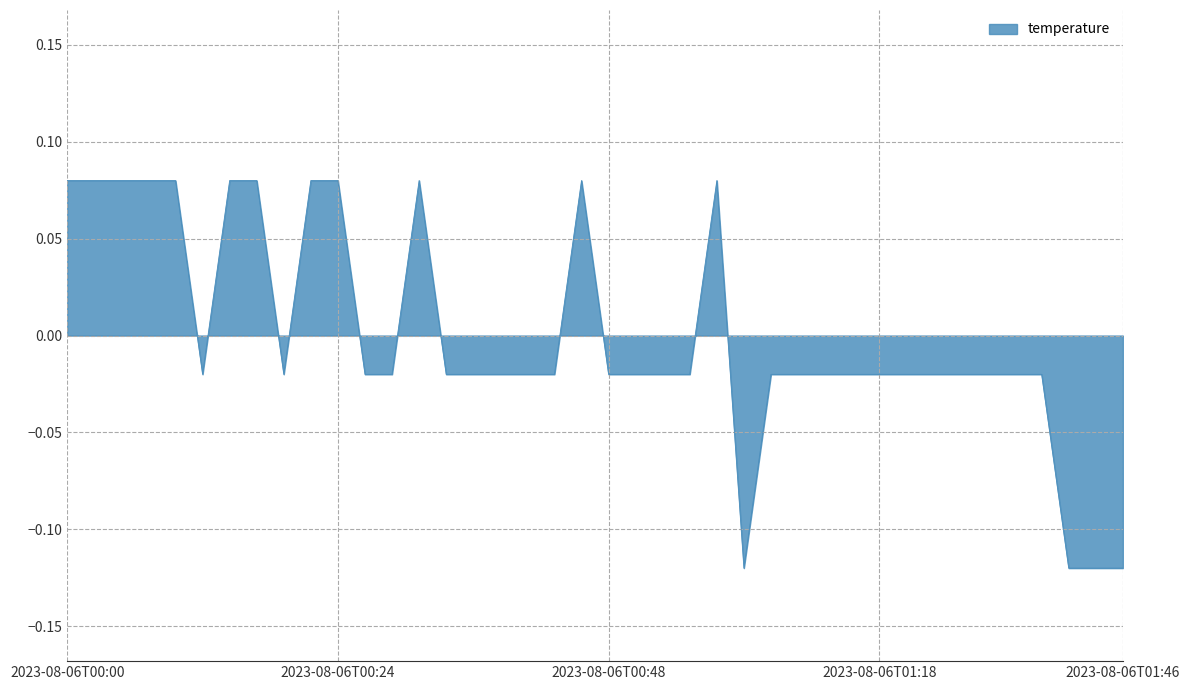

What is the label of the 35th point from the left?

2023-08-06T01:34:13